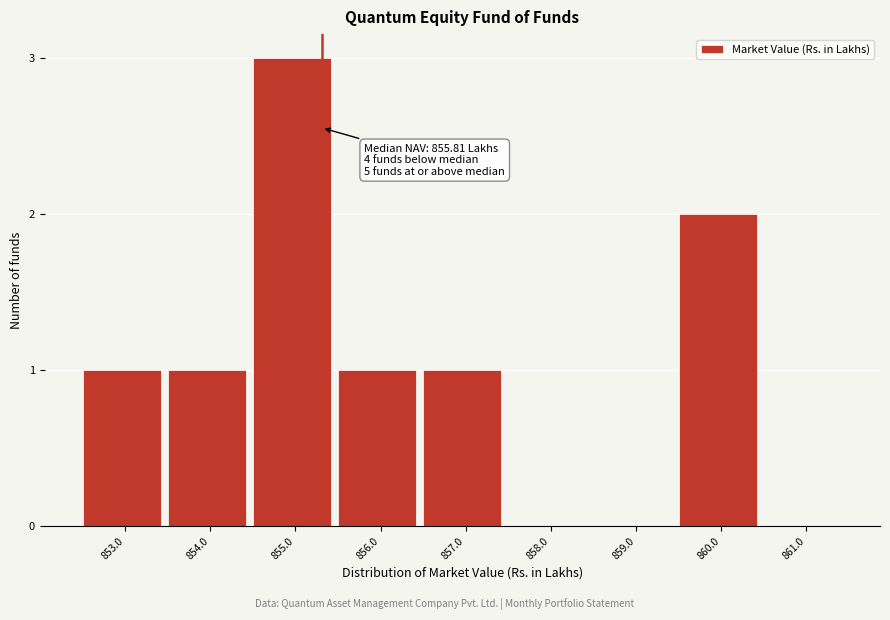

Reading right to left, list all the values displayed in this chart.

861.0=0	860.0=2	859.0=0	858.0=0	857.0=1	856.0=1	855.0=3	854.0=1	853.0=1